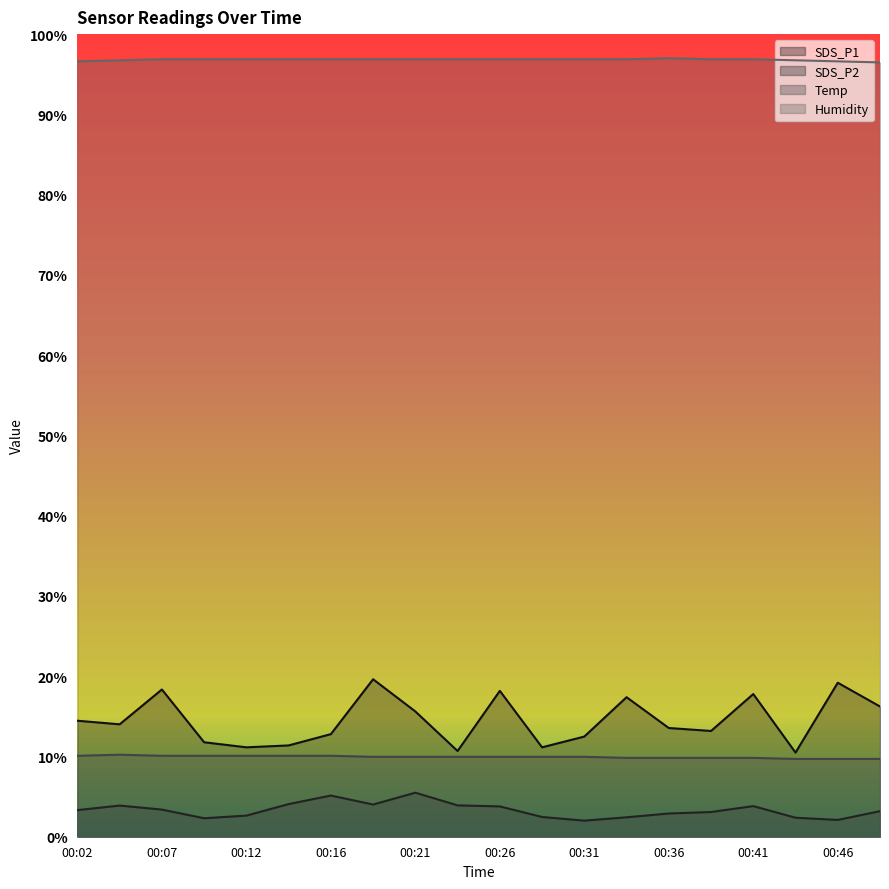

What is the approximate value of Humidity at 00:31?

96.9